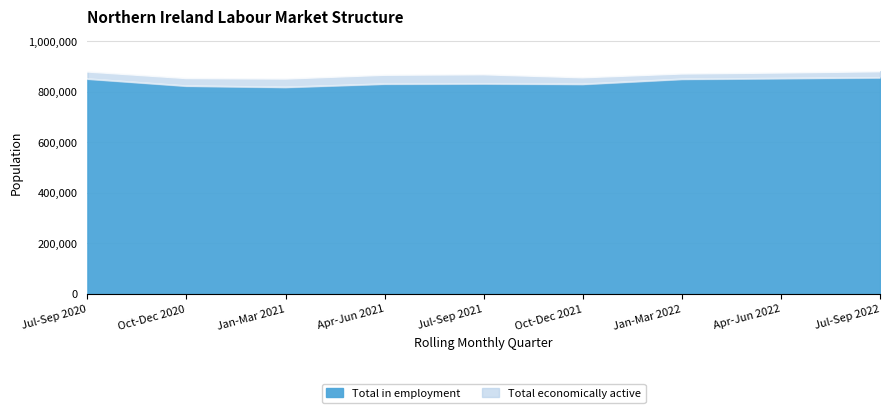

What are all the series names shown in the legend?

Total in employment, Total economically active